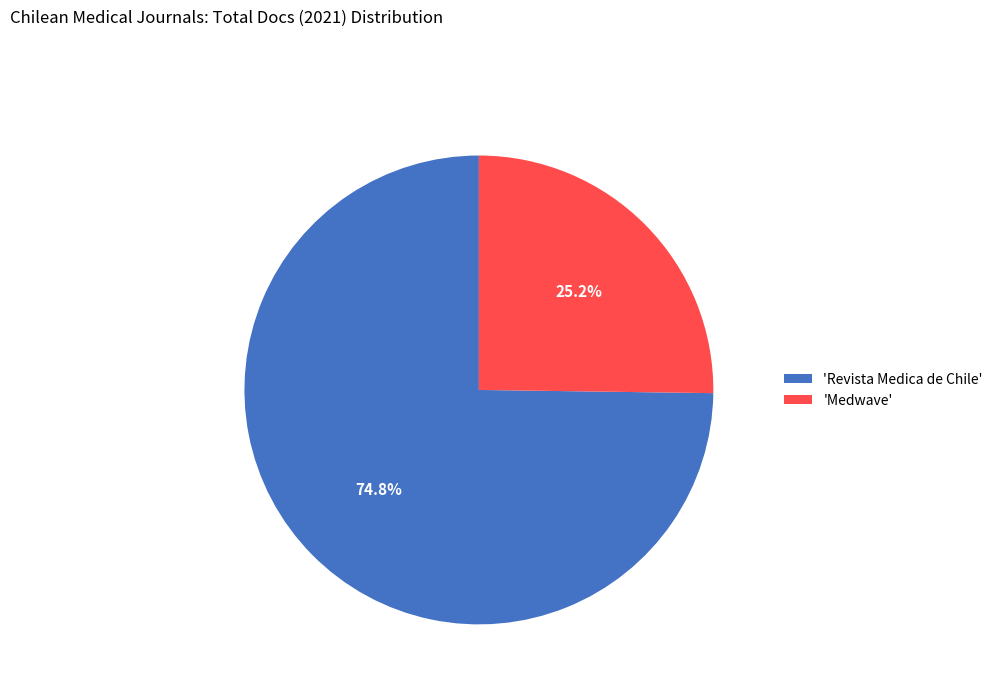

Which category has the smallest portion of the pie?

'Medwave'